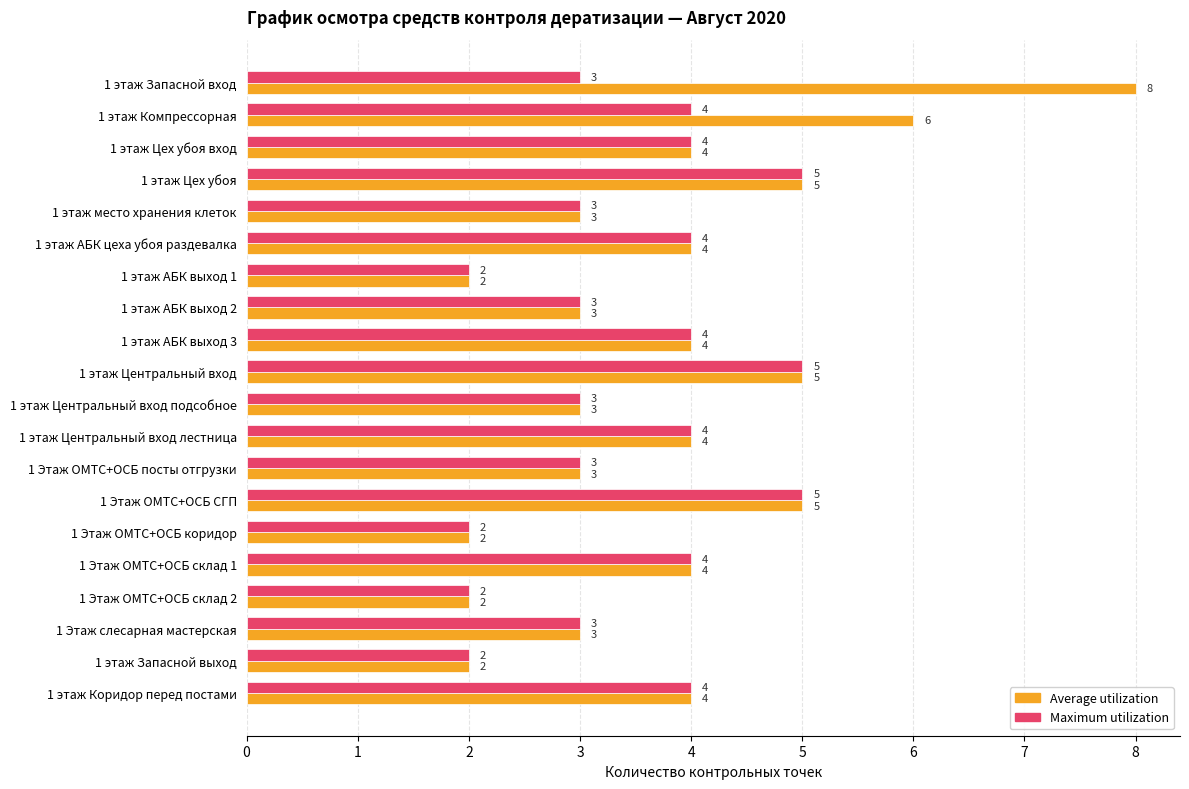

Is it true that Average utilization equals 7 at 1 этаж Цех убоя?

False